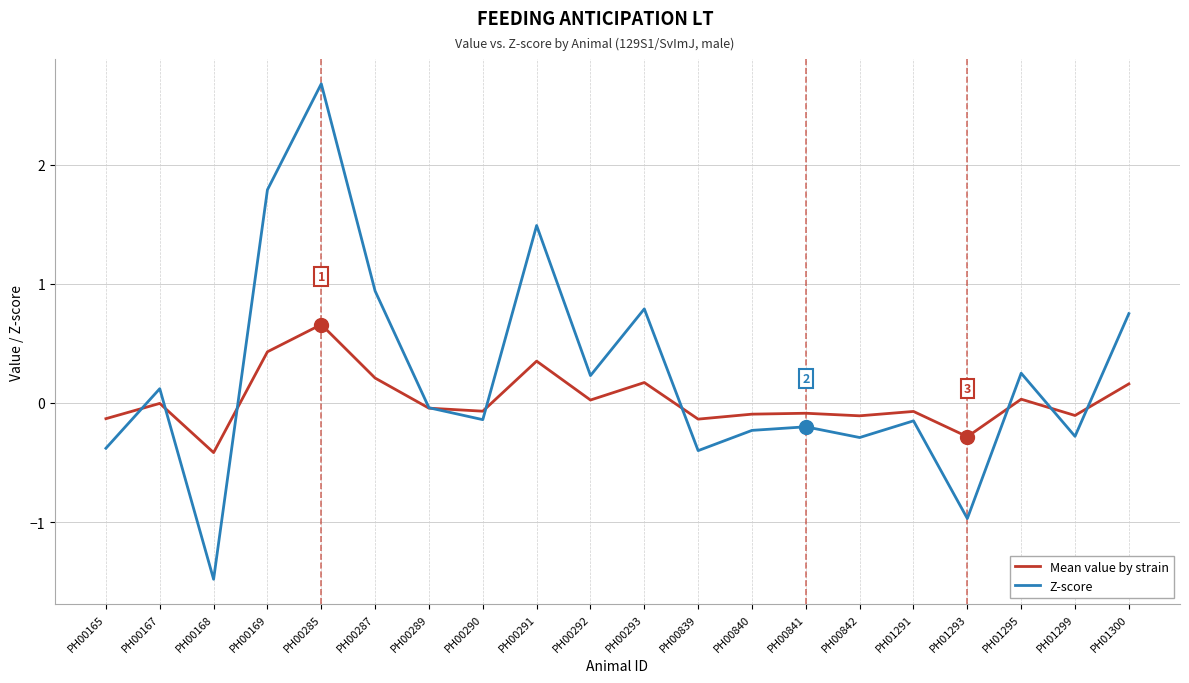

At which category does the chart reach its minimum across all series?

PH00168